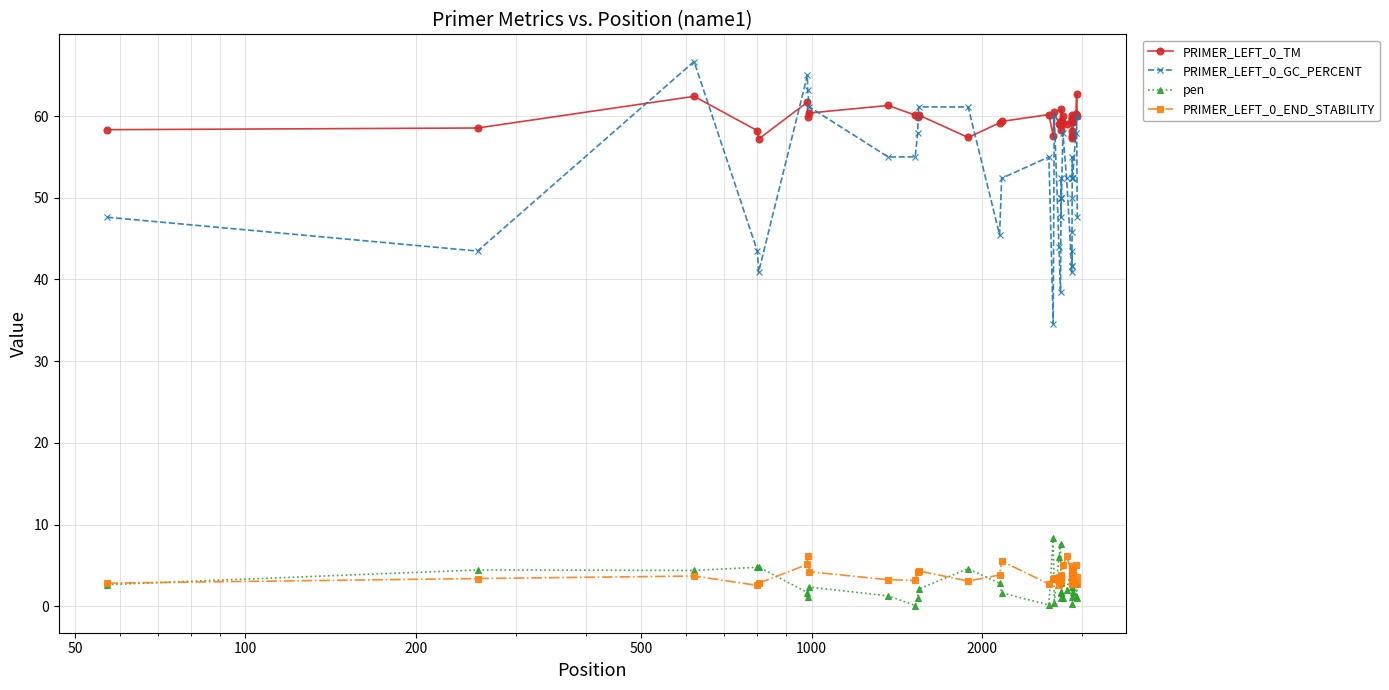

True or false: PRIMER_LEFT_0_GC_PERCENT and pen intersect in this chart.

False